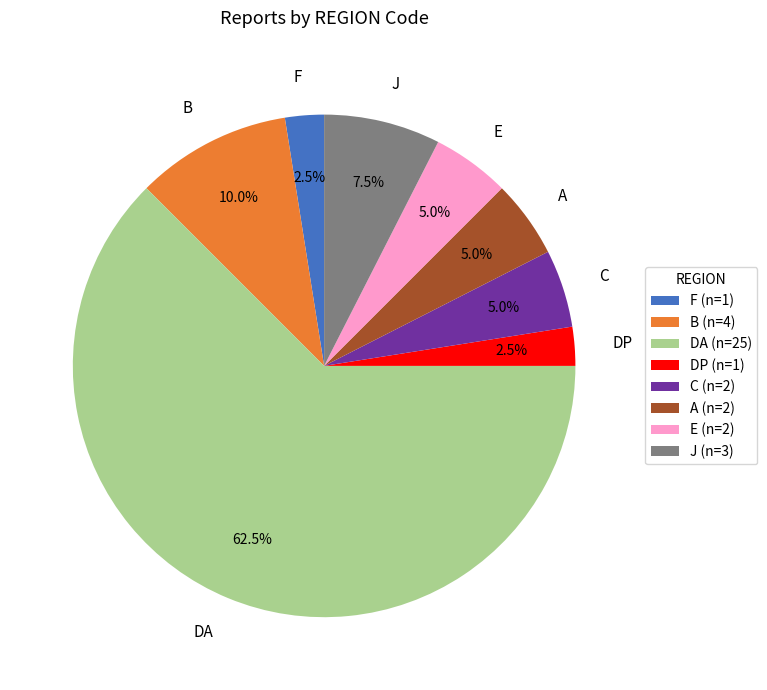

Is there a majority slice in this chart?

Yes